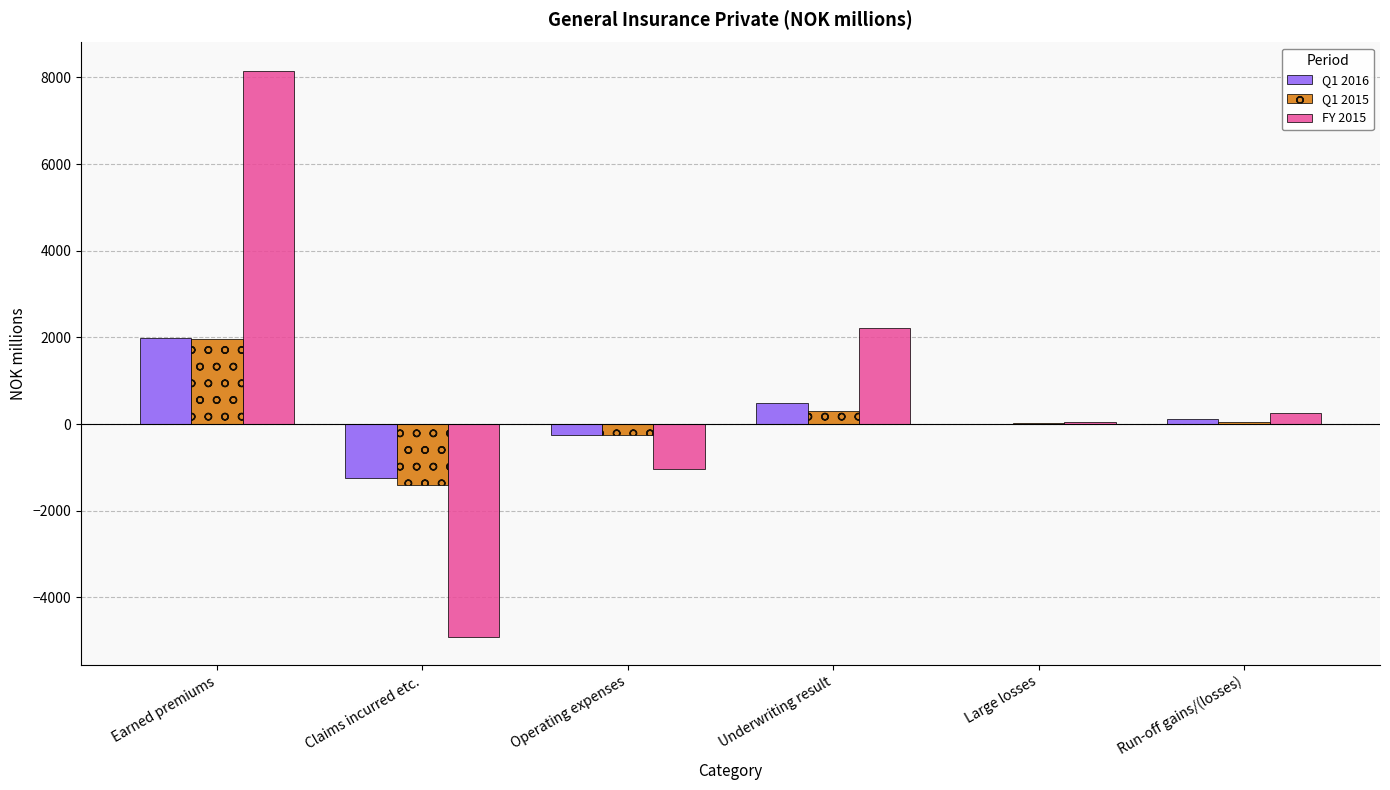

The Q1 2015 series shows 38.8 at Run-off gains/(losses). True or false?

True